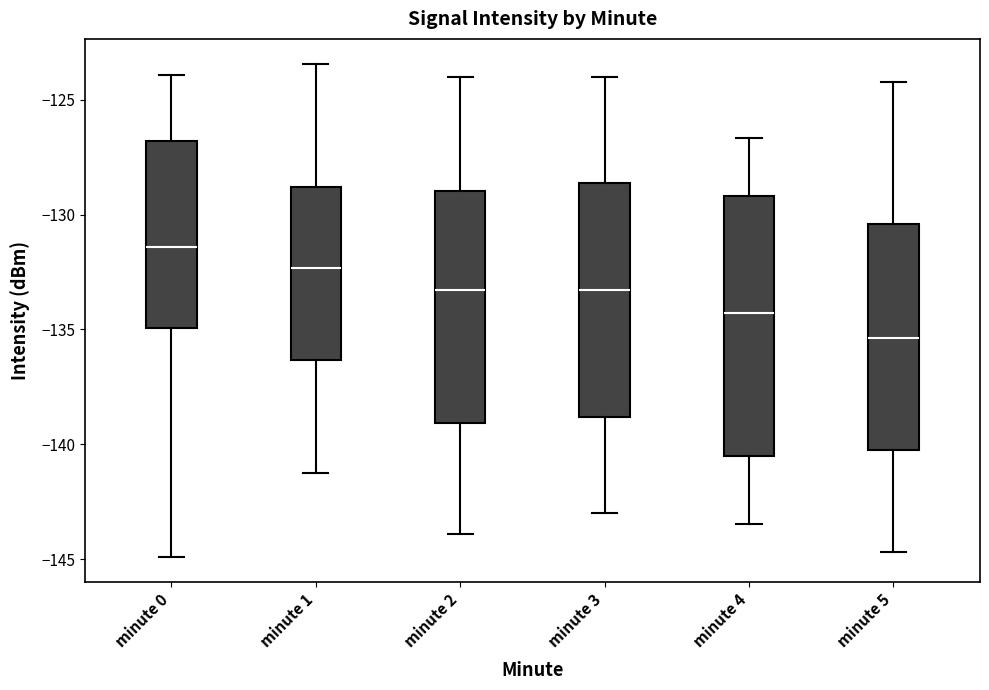

Reading left to right, transcribe this box plot: for each box, give where its median line is, the range the box spans, and where its two whiskers end, as read against the y-axis. The values are not printed on the chart, so give them approximately, as read against the axis.

minute 0: median -131.5, box -135.0 to -127.0, whiskers -145.0 to -124.0
minute 1: median -132.5, box -136.5 to -129.0, whiskers -141.0 to -123.5
minute 2: median -133.5, box -139.0 to -129.0, whiskers -144.0 to -124.0
minute 3: median -133.5, box -139.0 to -128.5, whiskers -143.0 to -124.0
minute 4: median -134.5, box -140.5 to -129.0, whiskers -143.5 to -126.5
minute 5: median -135.5, box -140.0 to -130.5, whiskers -144.5 to -124.0